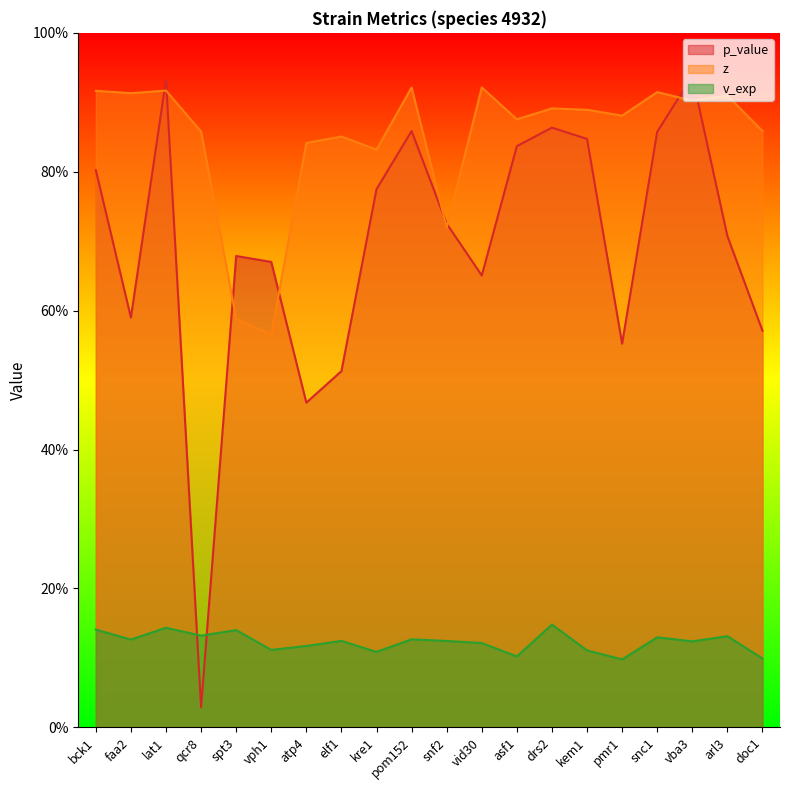

What is the greatest value displayed?

0.9